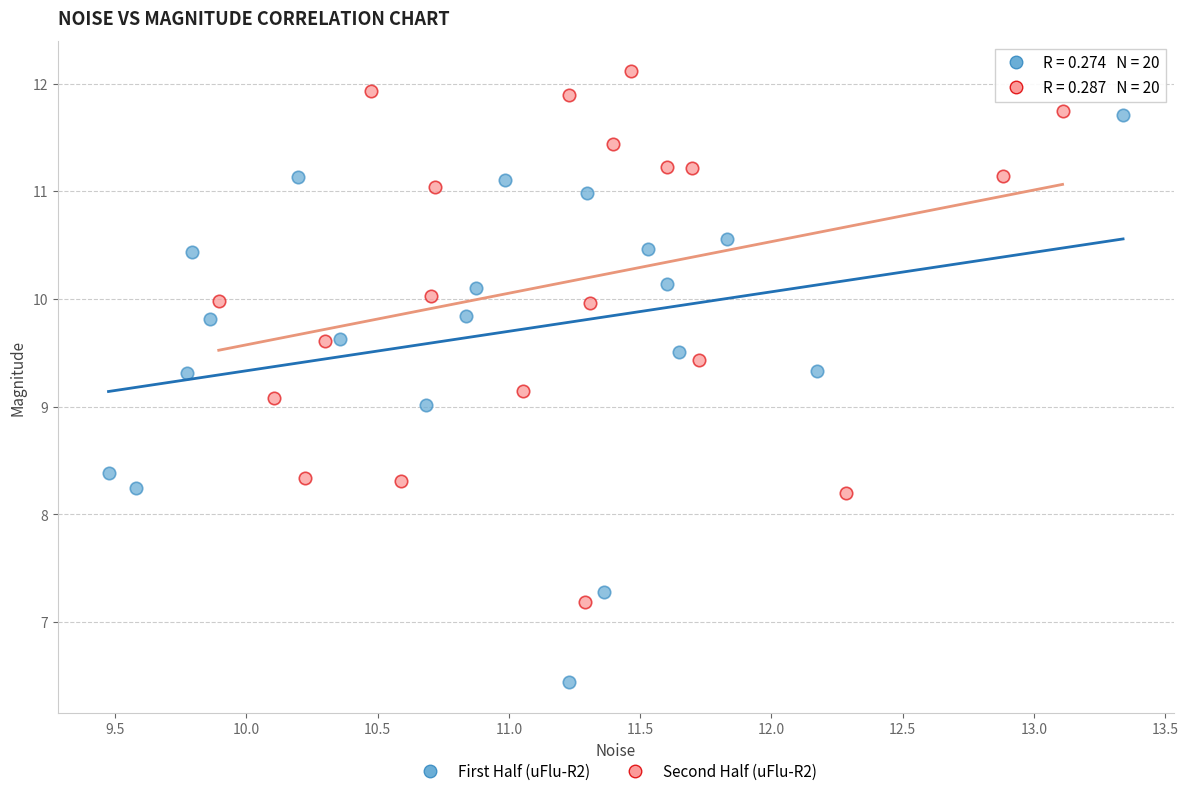

Which series contains the lowest Y value?

First Half (uFlu-R2)